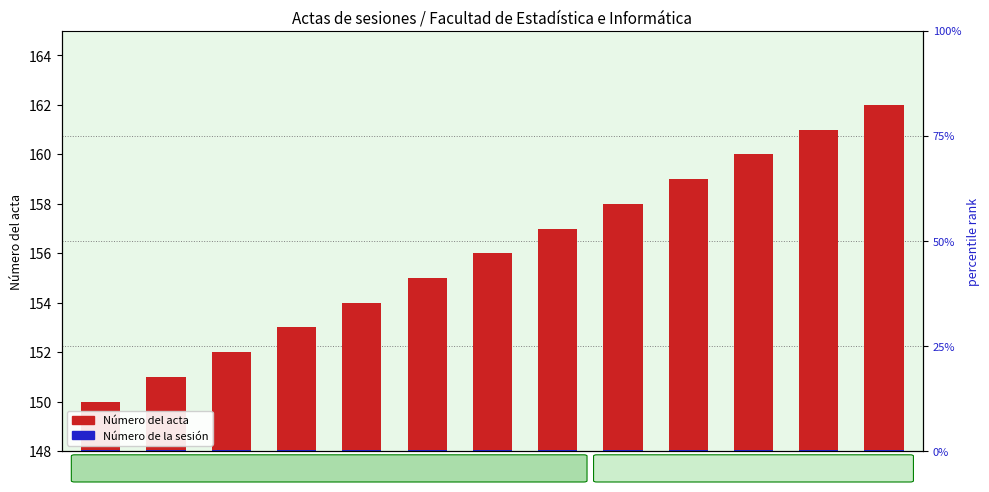

What is the value of the Número de la sesión bar at the 13th from the left?

0.1